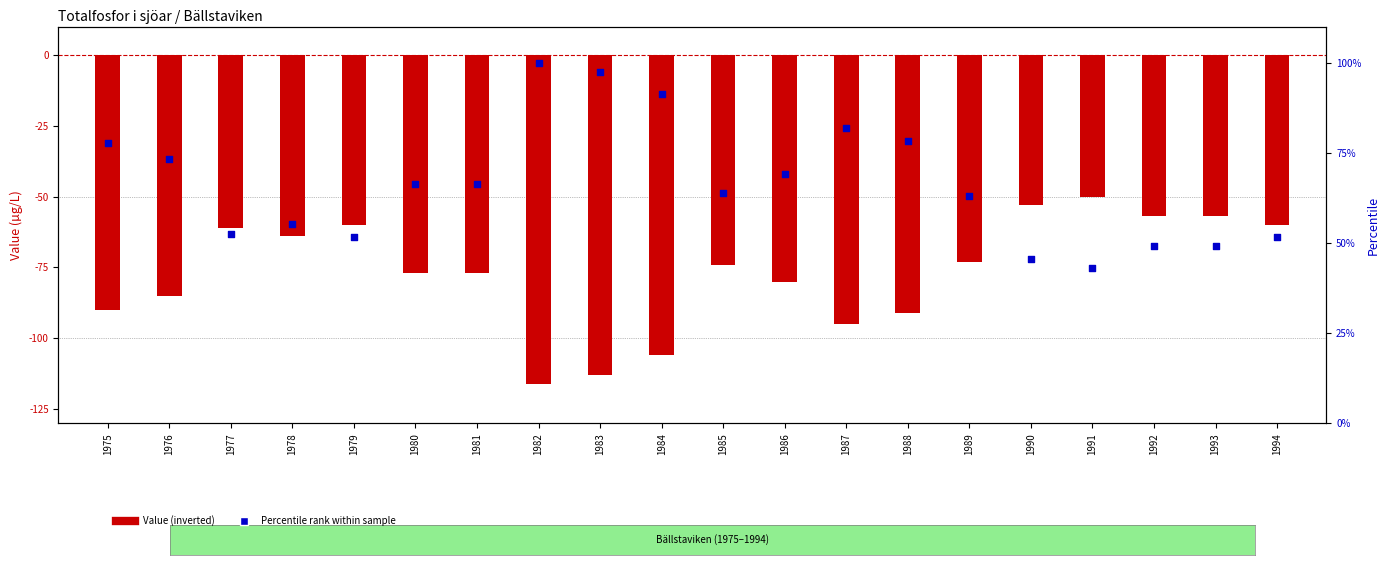

At which category is the sum across all series the highest?

1991